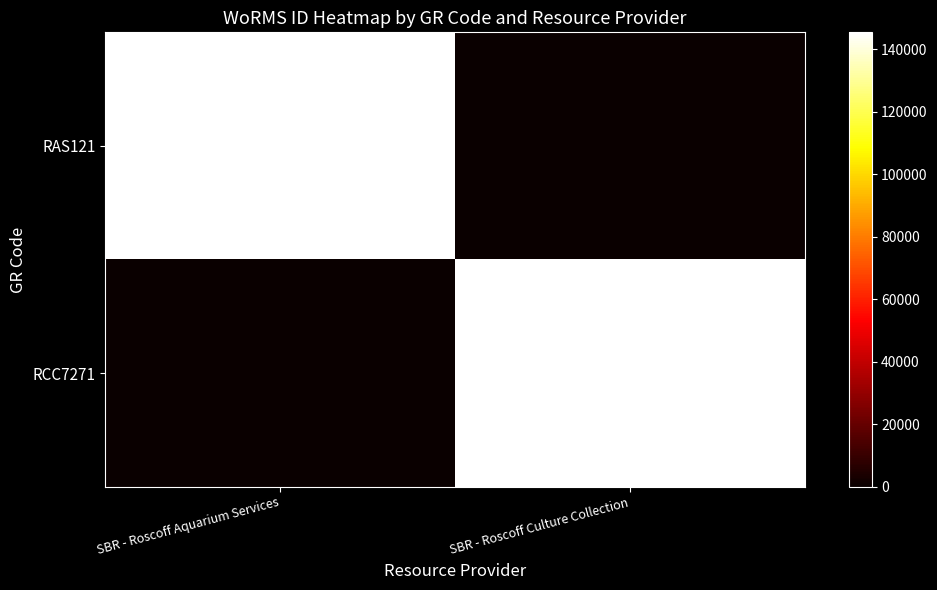

The RAS121 series shows 62708 at SBR - Roscoff Aquarium Services. True or false?

False